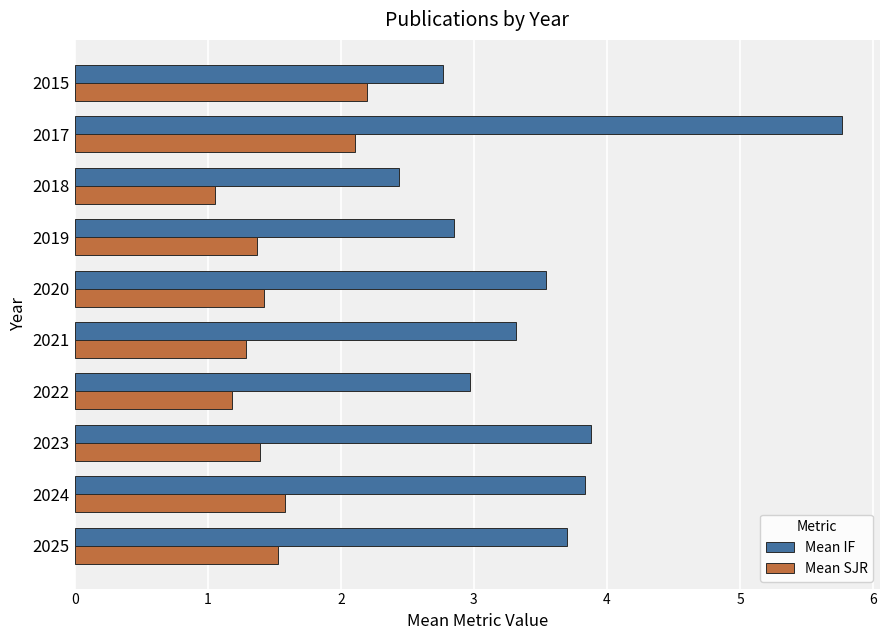

True or false: Mean SJR has a value of 1.4 at 2019.

True